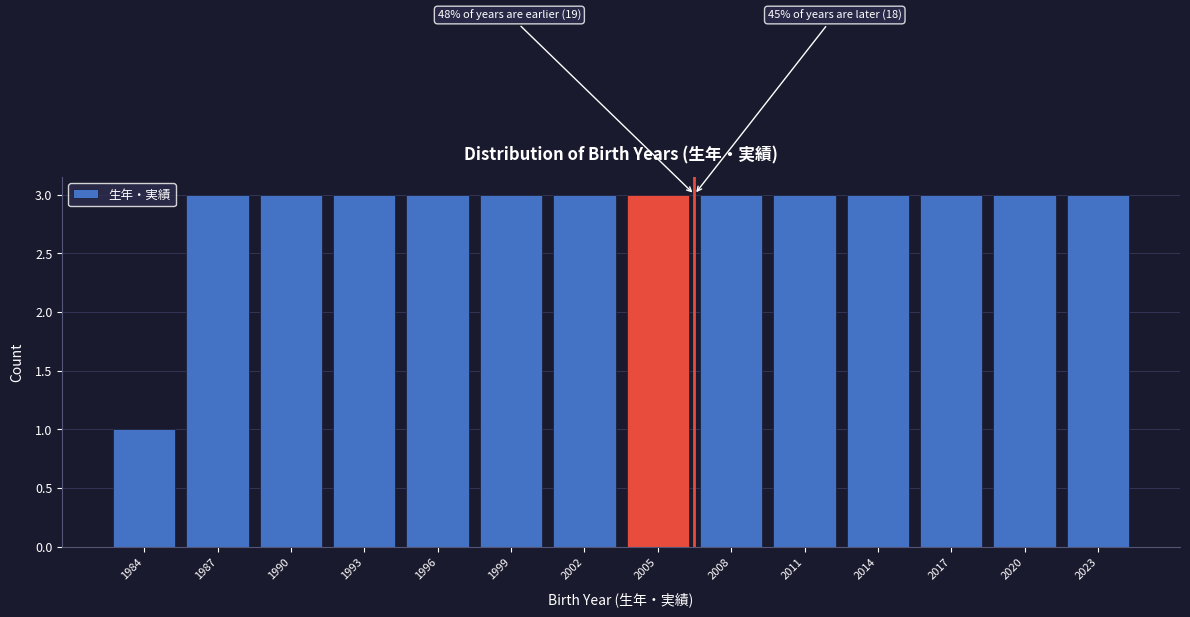

Reading left to right, list all the values displayed in this chart.

1	3	3	3	3	3	3	3	3	3	3	3	3	3